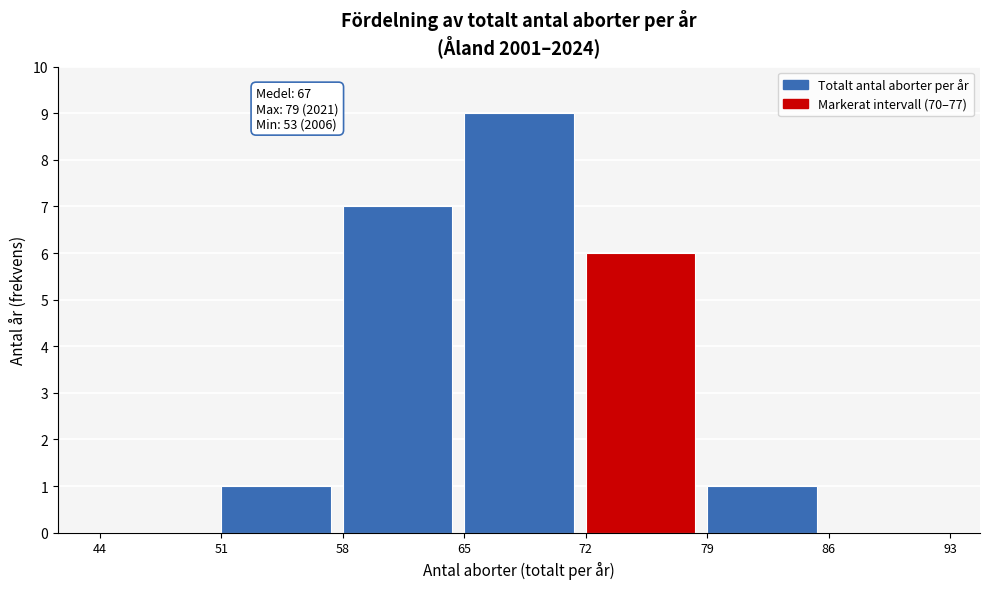

Which range on the x-axis has the tallest bar?

65 to 72